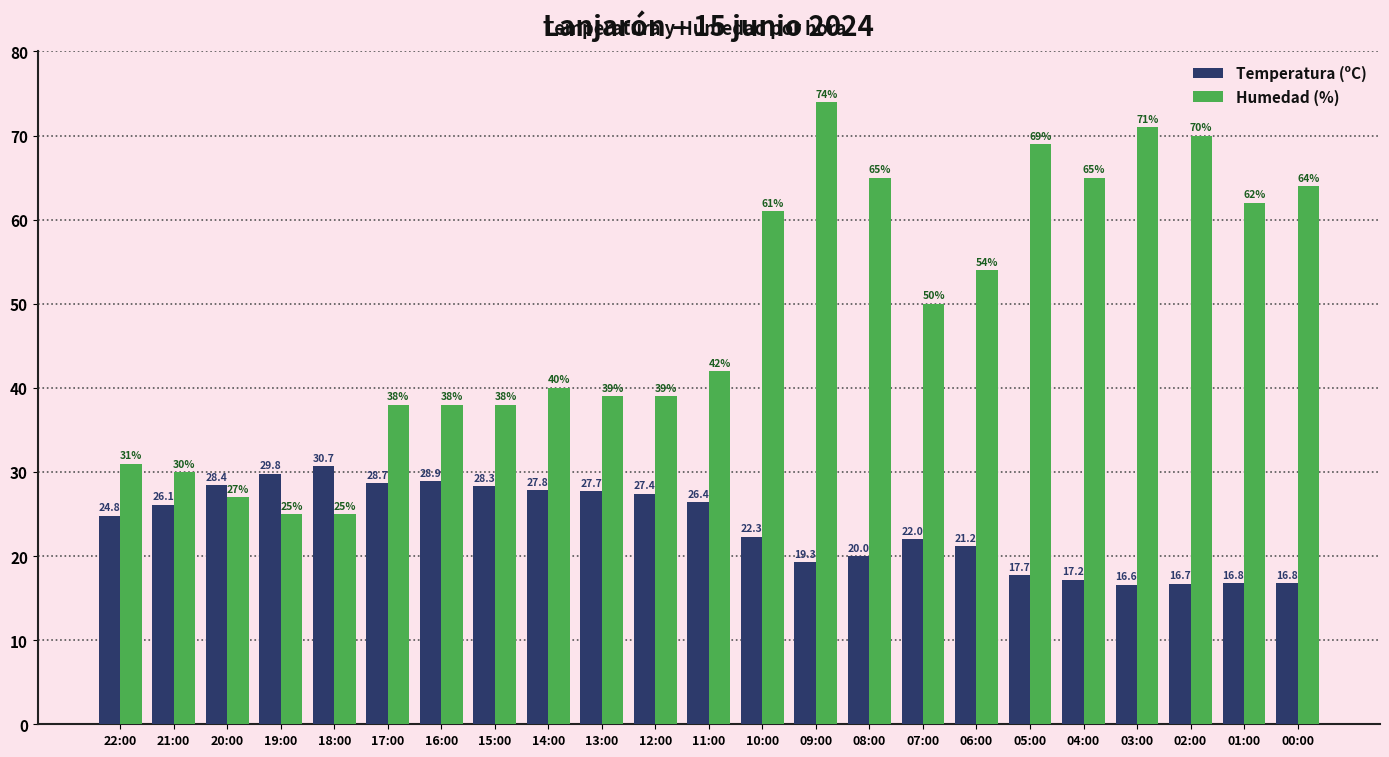

At which category does the chart reach its peak across all series?

09:00